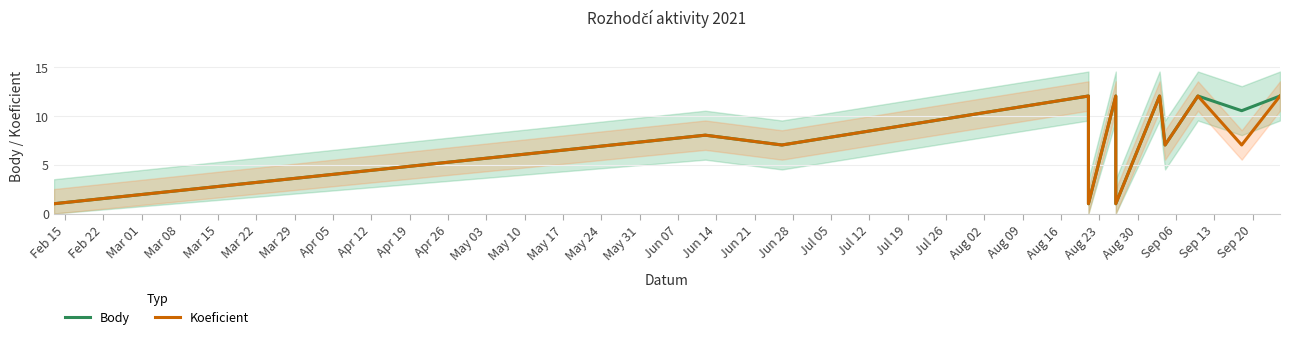

Rank the series at Mar 01 from highest to lowest value.

Body, Koeficient